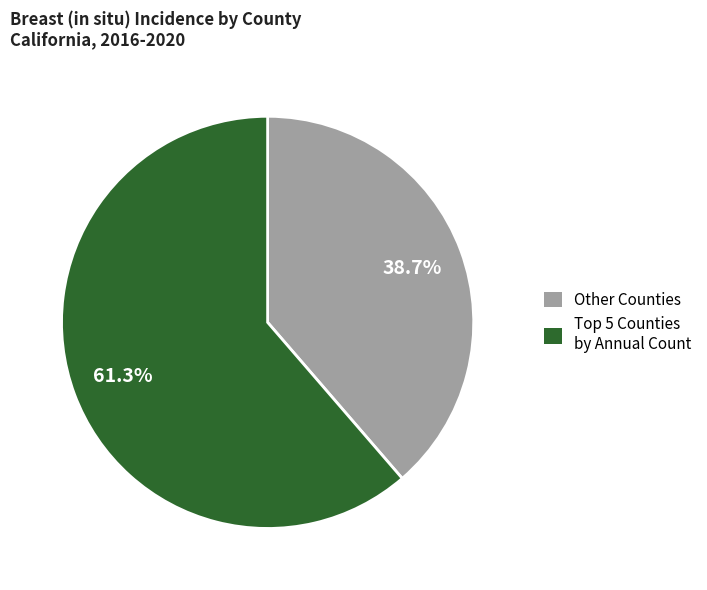

Is there any slice that represents more than half of the pie?

Yes